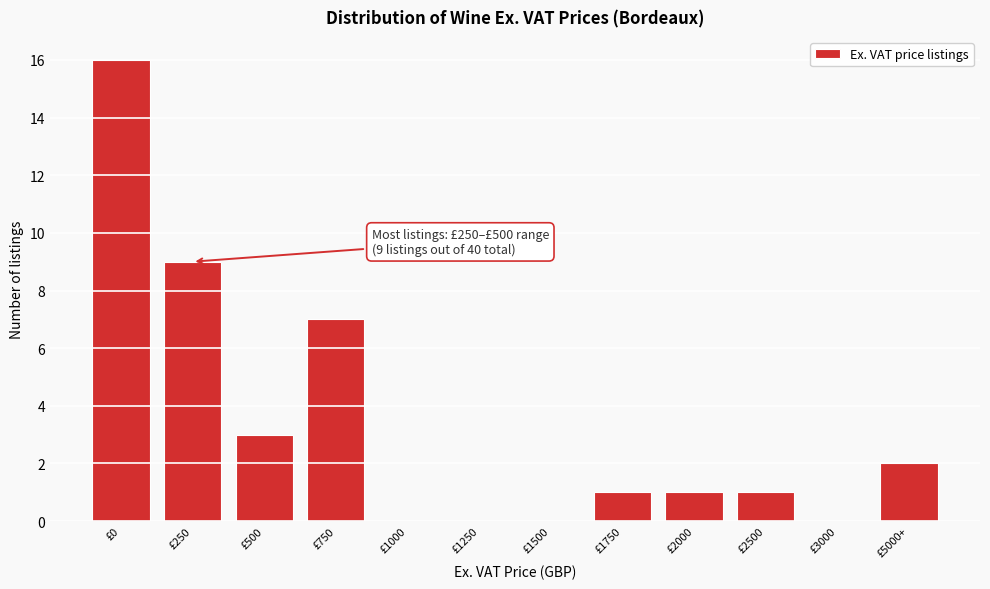

Reading left to right, transcribe all the data shown in this chart.

£0=16	£250=9	£500=3	£750=7	£1000=0	£1250=0	£1500=0	£1750=1	£2000=1	£2500=1	£3000=0	£5000+=2